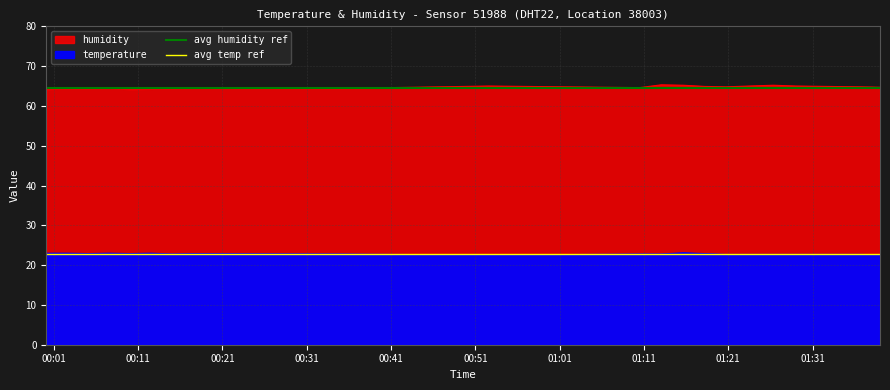

How many lines are shown in the chart?

2